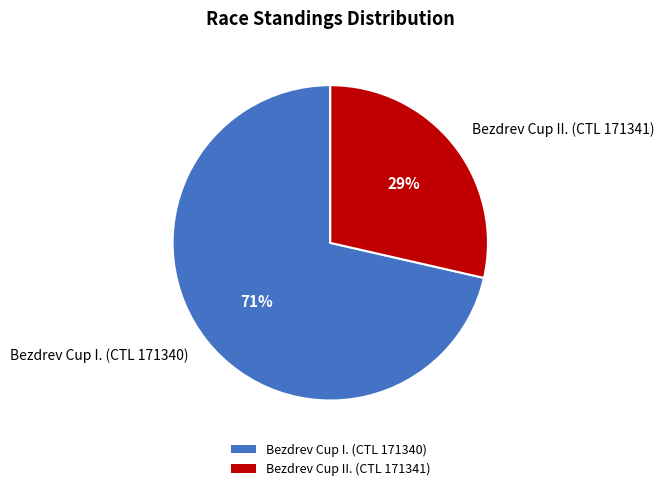

Is there any slice that represents more than half of the pie?

Yes